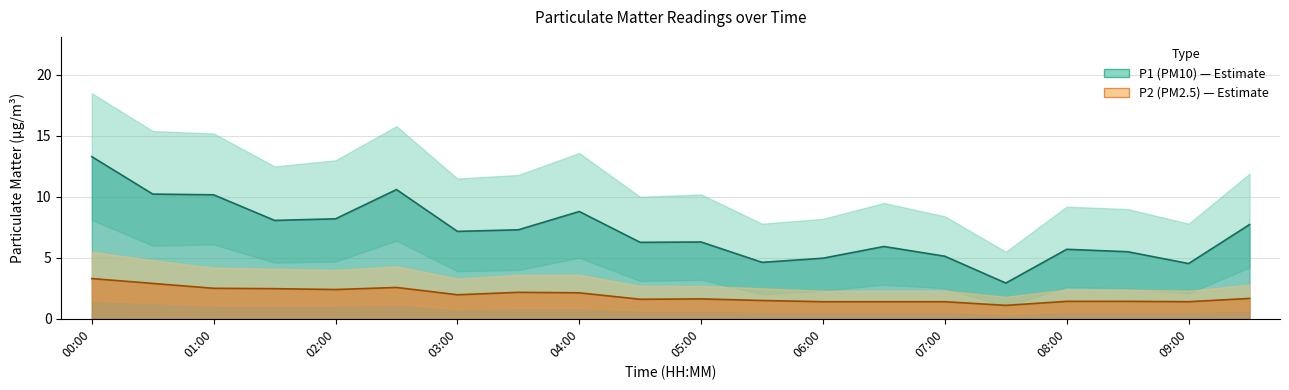

What is the label of the 15th point from the right?

02:30